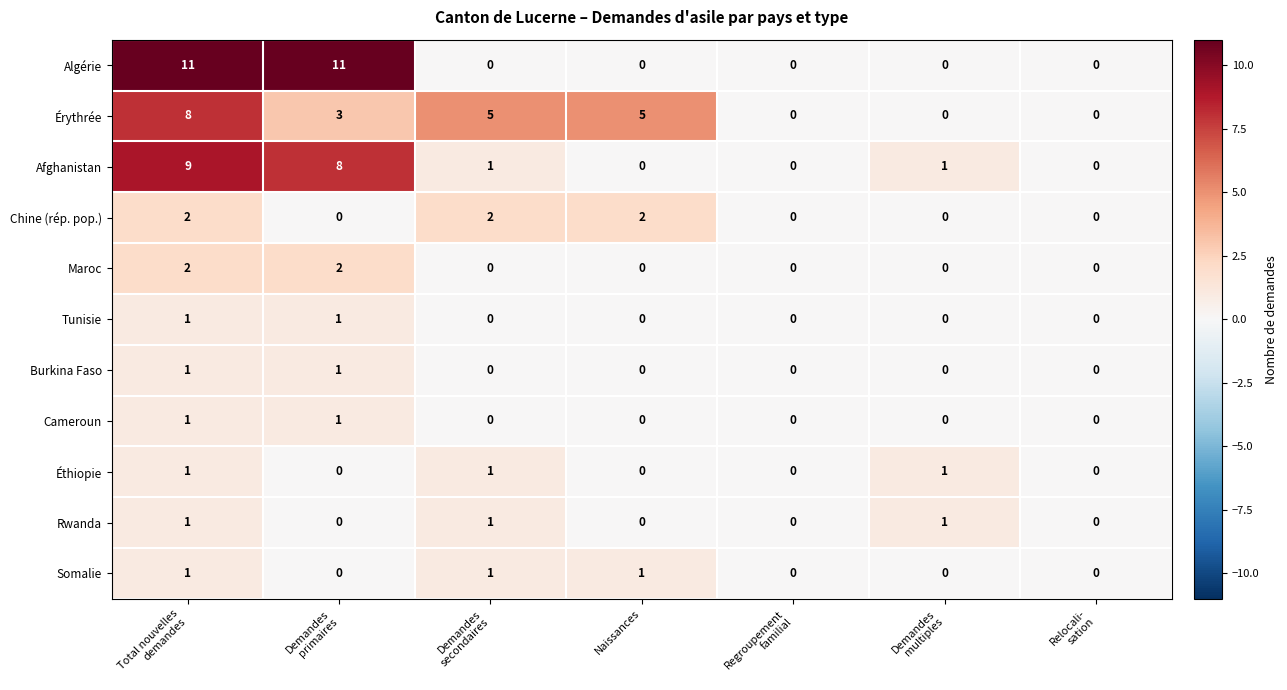

How many distinct data groups are displayed?

11